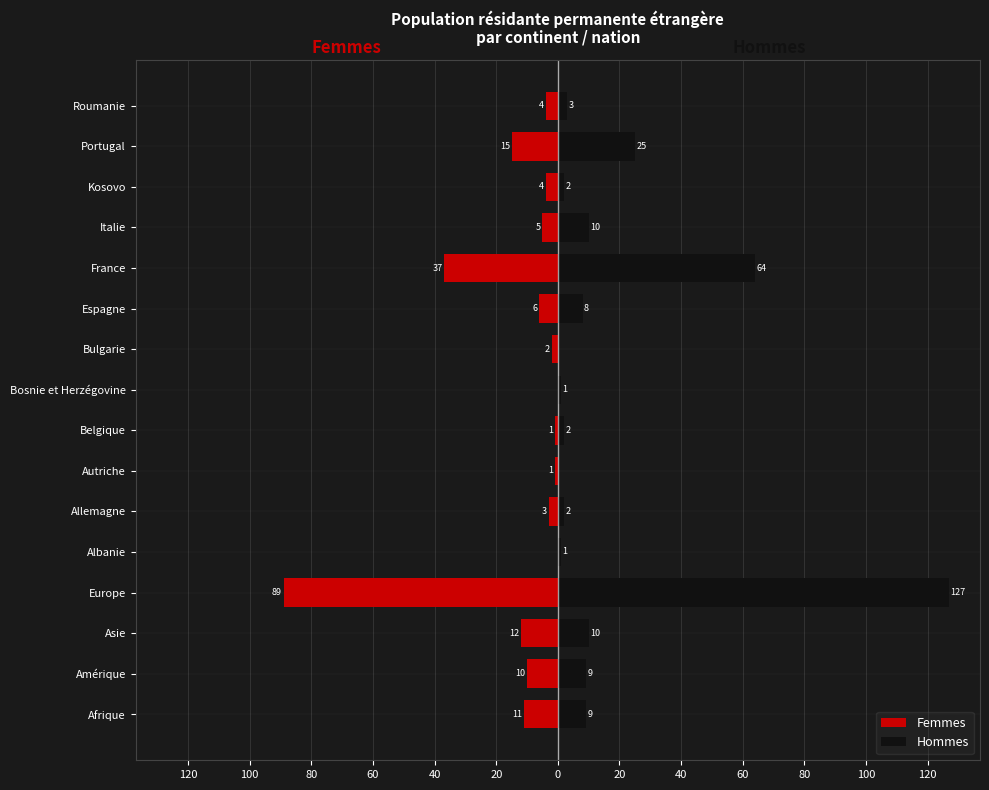

Reading left to right, transcribe all the data shown in this chart.

Femmes: -11	-10	-12	-89	0	-3	-1	-1	0	-2	-6	-37	-5	-4	-15	-4
Hommes: 9	9	10	127	1	2	0	2	1	0	8	64	10	2	25	3